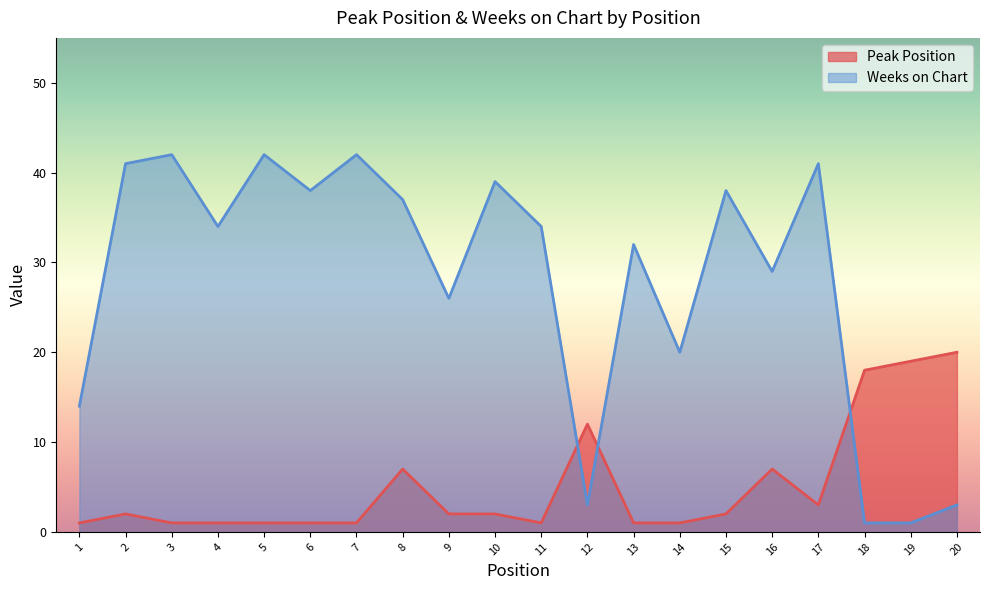

Does the chart have visible grid lines?

No